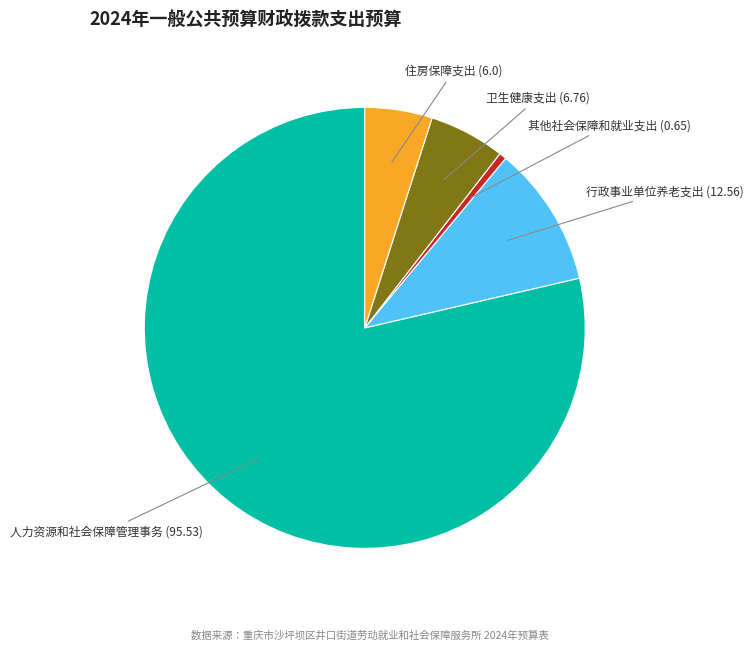

Is there a majority slice in this chart?

Yes